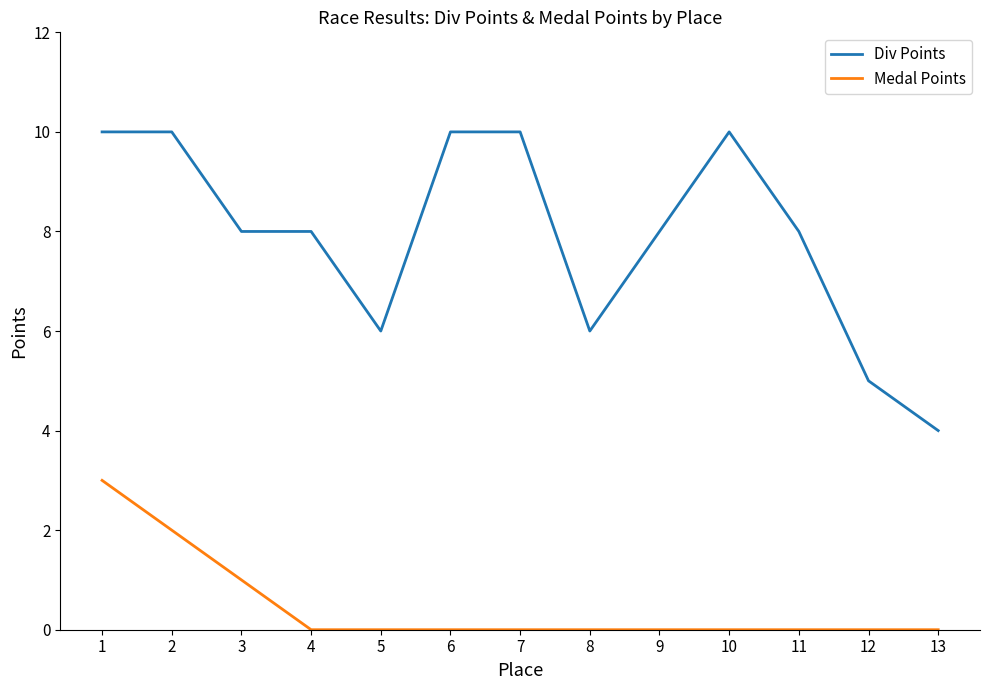

The value of Medal Points at 4 is 0. True or false?

True